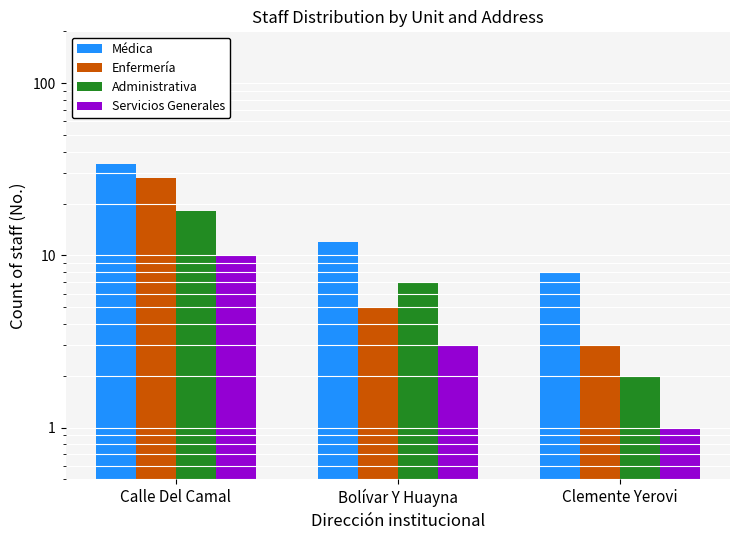

True or false: Administrativa has a value of 2 at Clemente Yerovi.

True